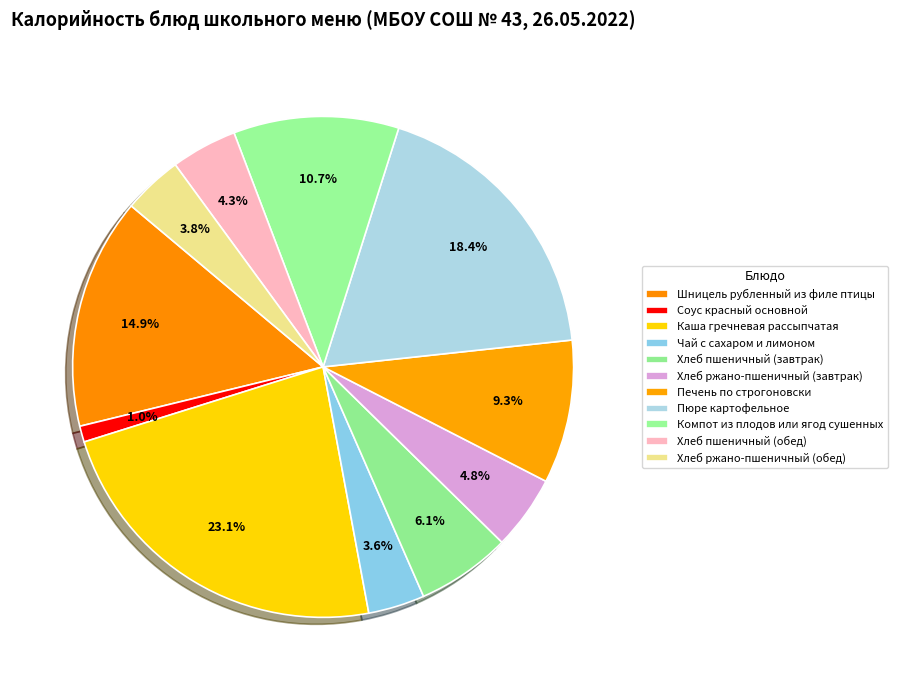

What portion of the pie excludes Чай с сахаром и лимоном?

96.4%